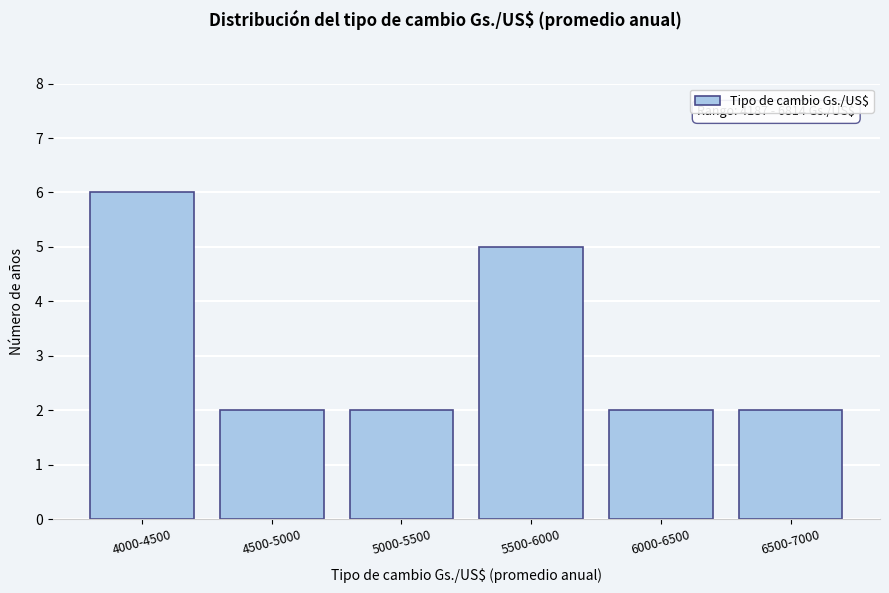

Reading left to right, extract all data points from this chart.

6	2	2	5	2	2